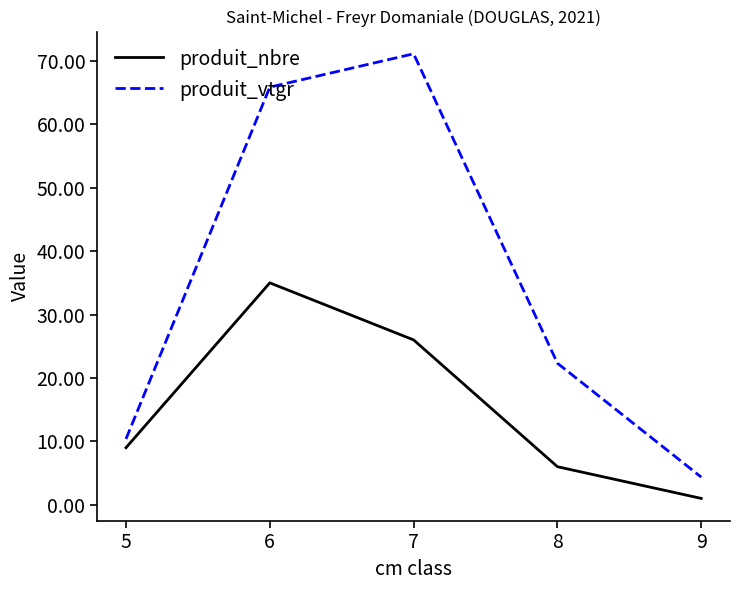

The produit_vtgr series shows 13.4 at 8. True or false?

False